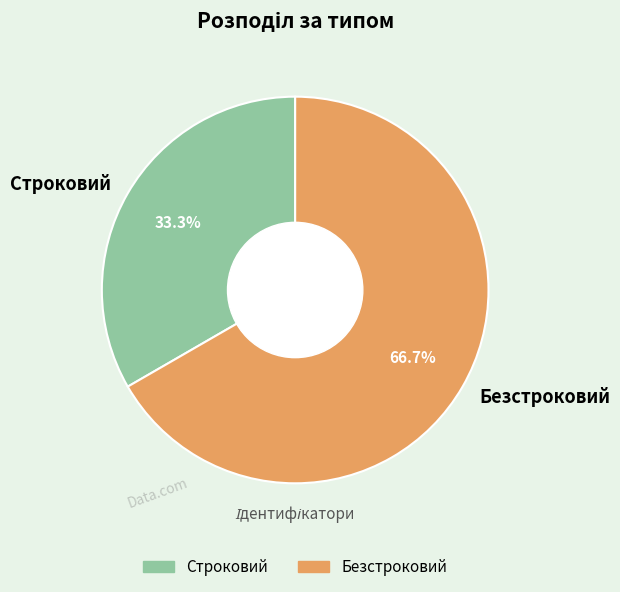

Rank the categories by value from lowest to highest.

Строковий, Безстроковий